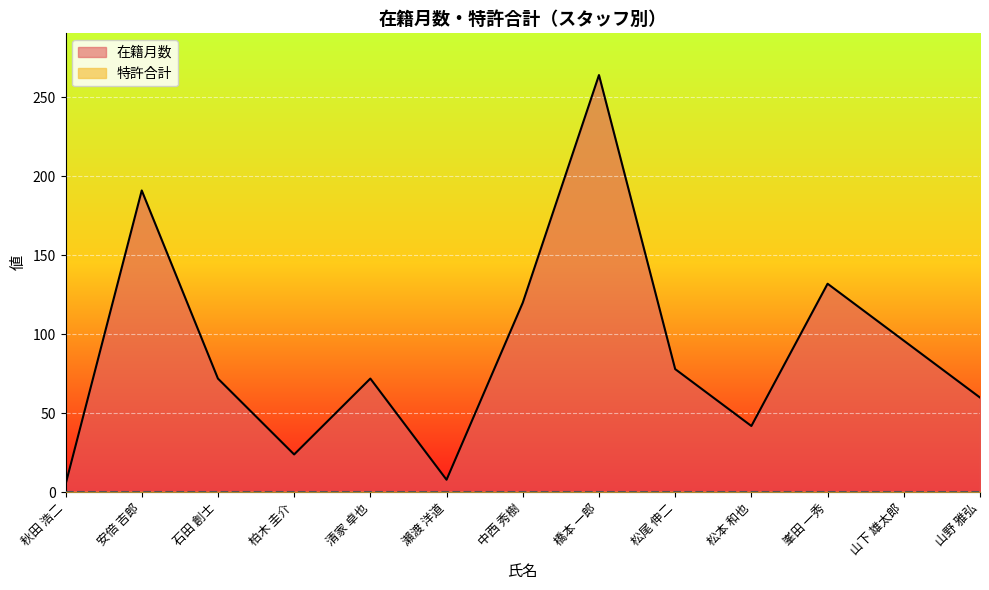

What position from the left is 清家 卓也?

5